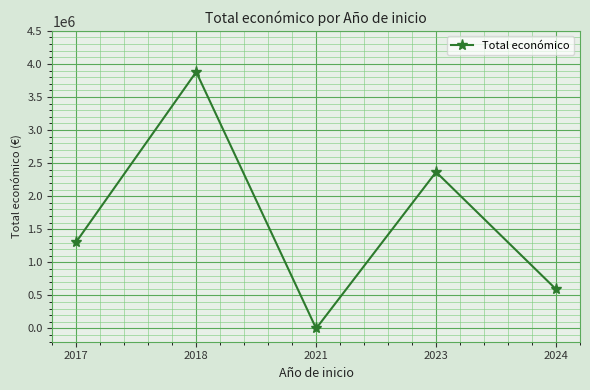

How many points are higher than both their immediate neighbors (excluding endpoints)?

2